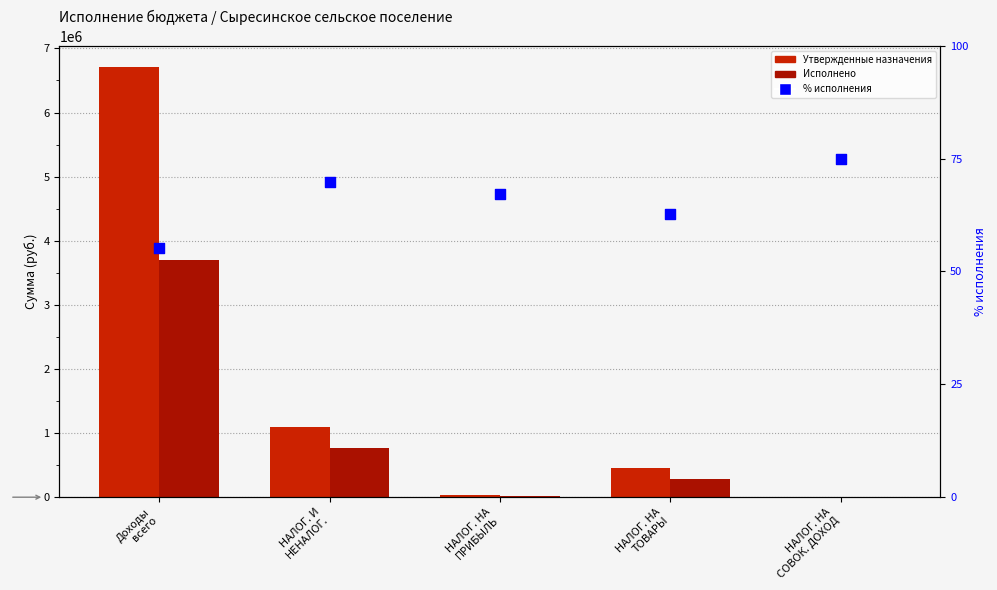

What is the total value across all series at НАЛОГ. НА
СОВОК. ДОХОД?

17575.0